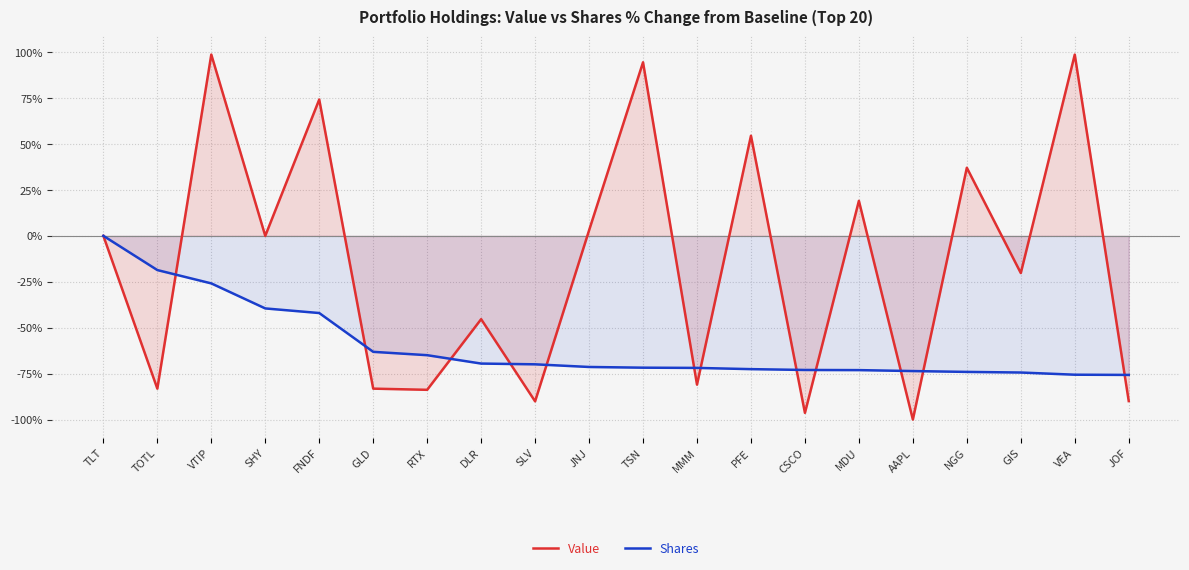

Is it true that Value equals 37.0 at NGG?

True